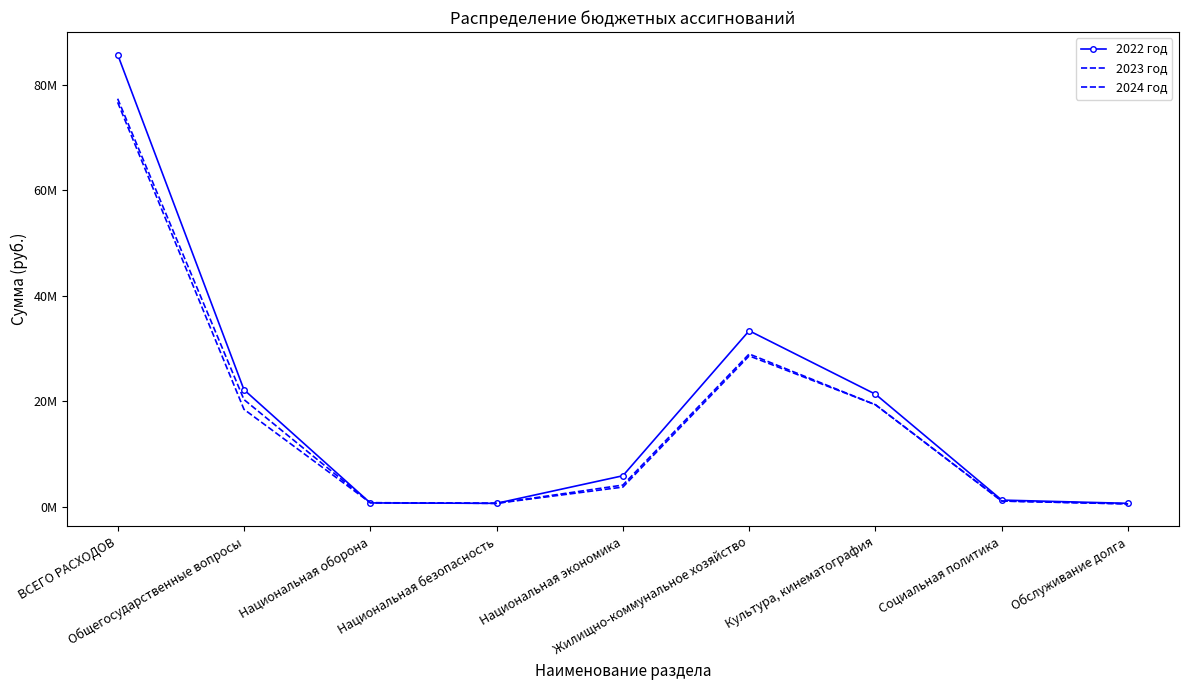

True or false: 2023 год and 2024 год intersect in this chart.

True